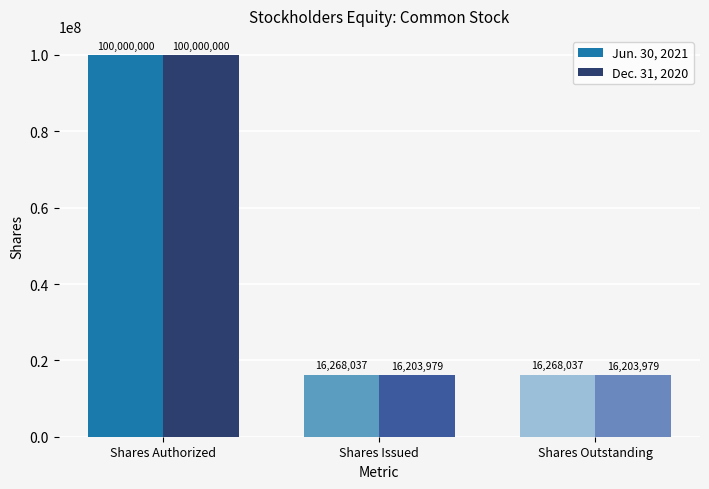

What is the label of the 3rd bar from the right?

Shares Authorized